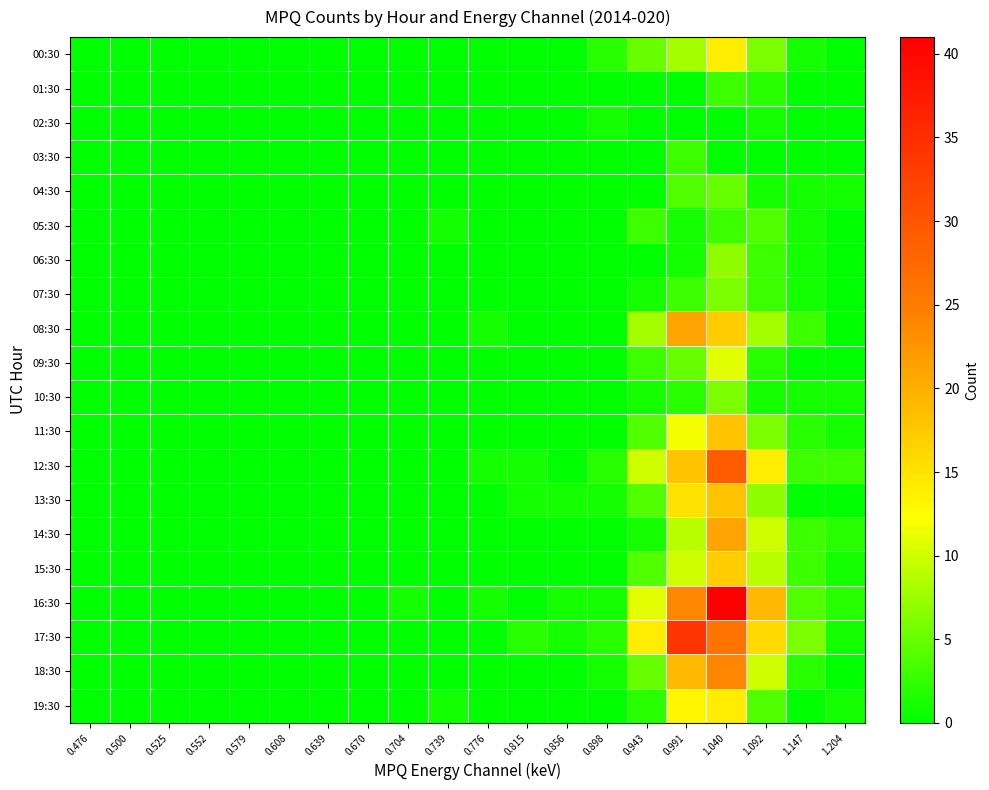

Which series changed the most between 0.525 and 0.739?

05:30